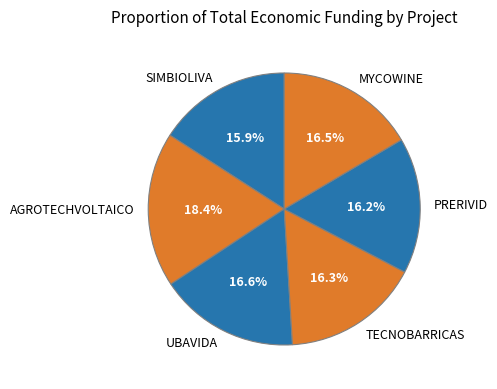

What is the ratio of the value at MYCOWINE to the value at AGROTECHVOLTAICO?

0.9